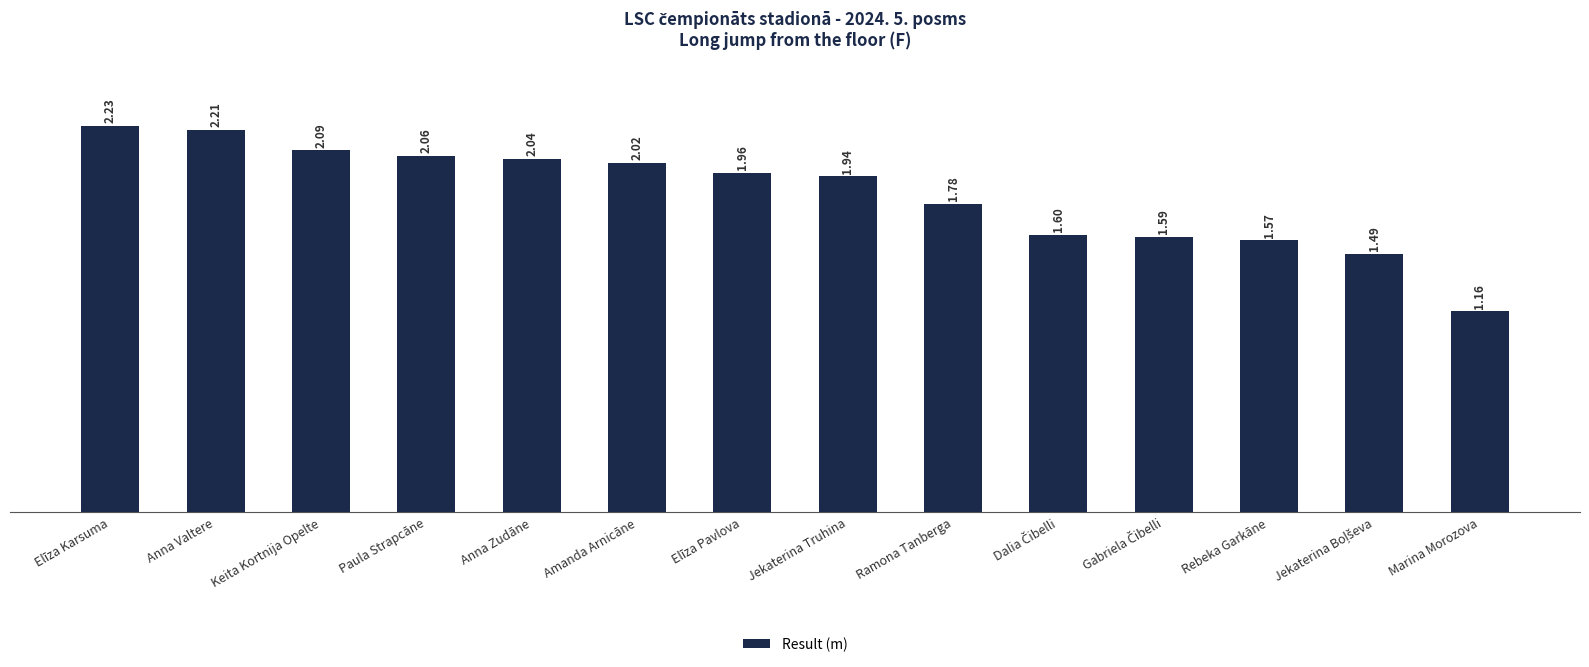

At which label is the value closest to 1?

Marina Morozova